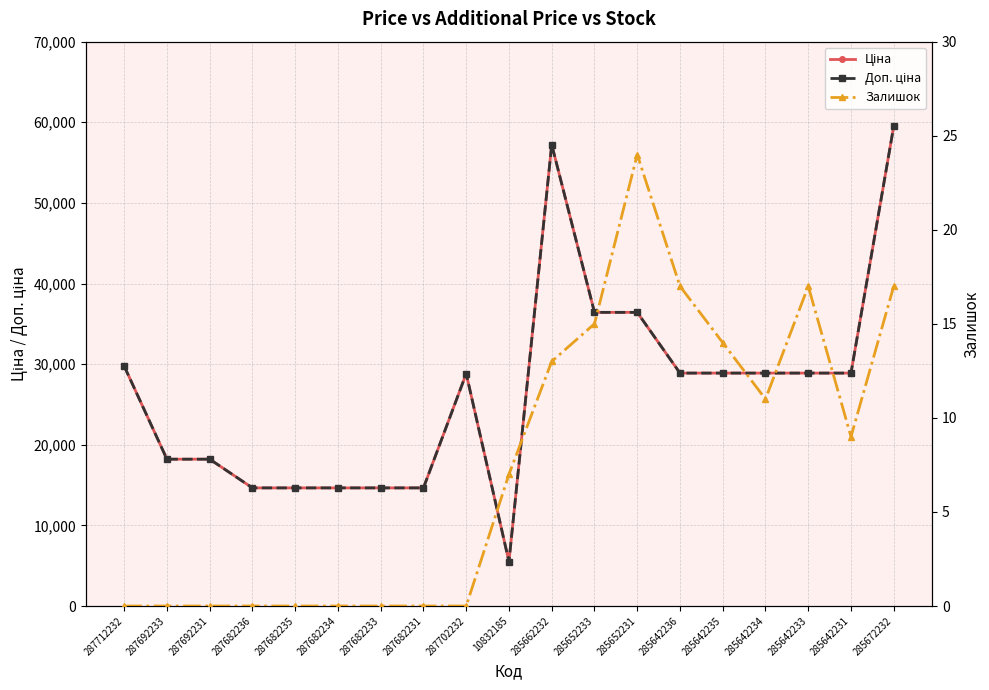

What are all the series names shown in the legend?

Ціна, Доп. ціна, Залишок